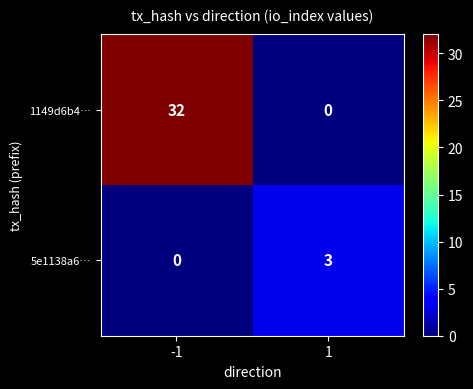

What is the spread (max minus min) of values at 1?

3